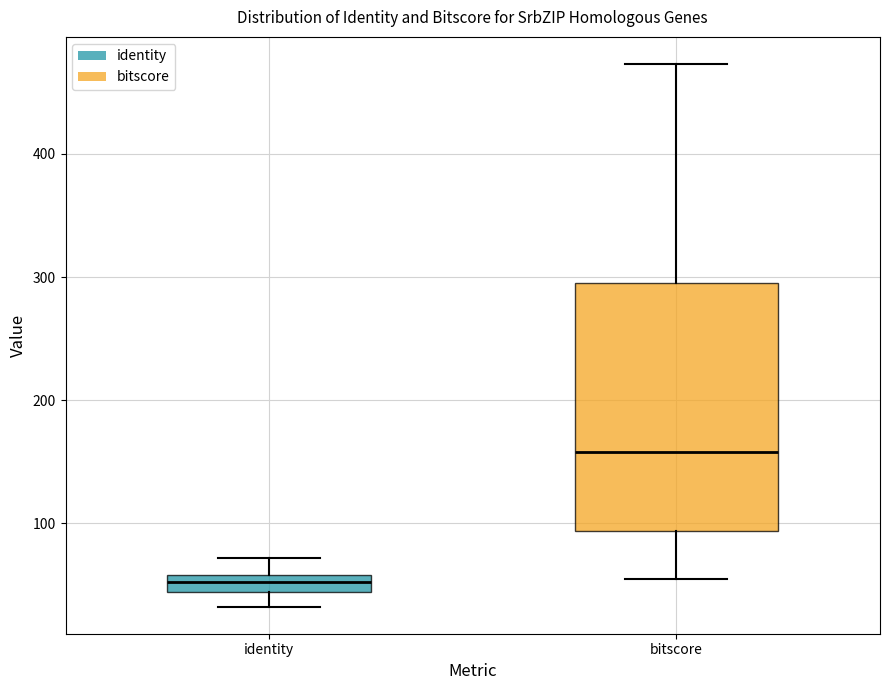

Comparing the boxes themselves (not the whiskers), which one is the tallest?

bitscore